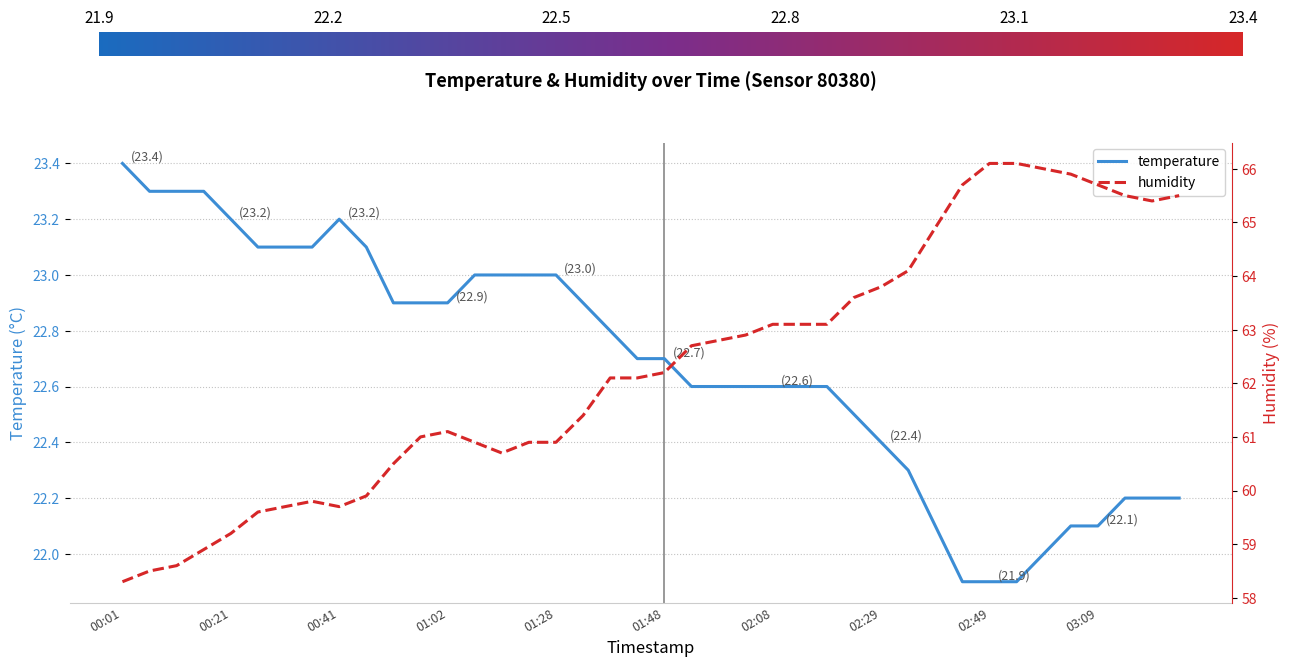

Is it true that temperature equals 22.1 at 35?

True